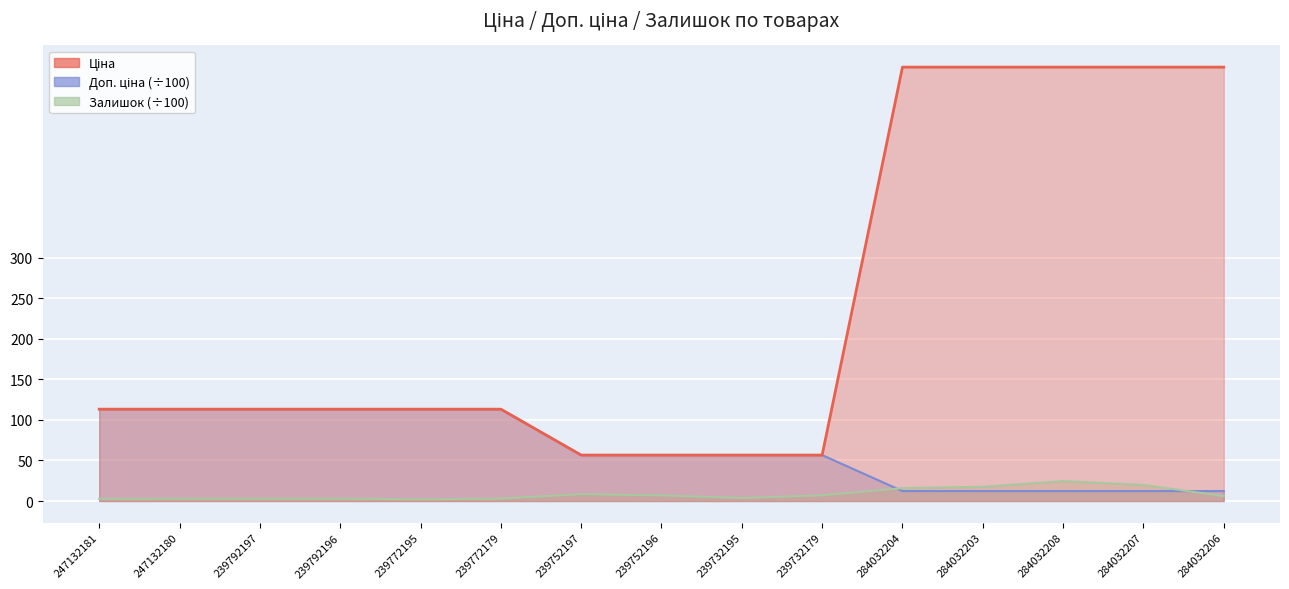

True or false: Залишок has more than 1 interior local peaks.

True